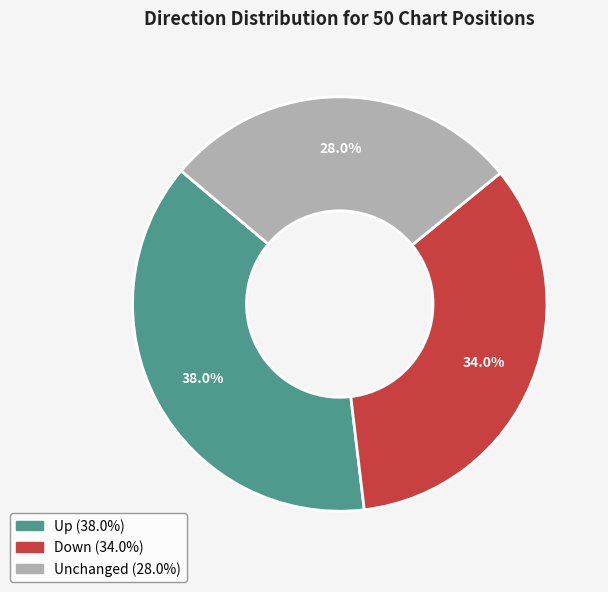

Is there any slice that represents more than half of the pie?

No